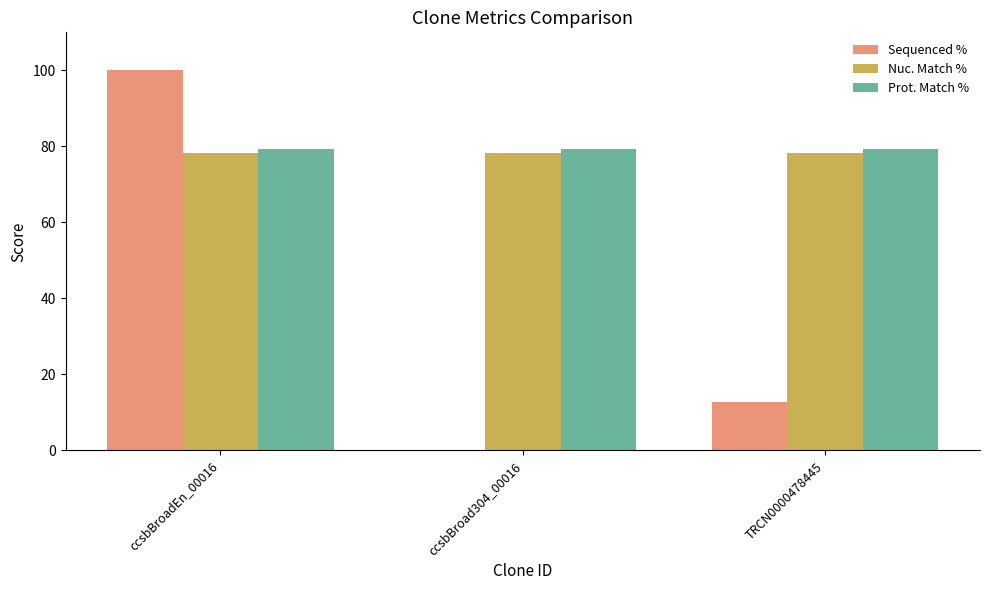

Is it true that Sequenced % equals 4.5 at TRCN0000478445?

False